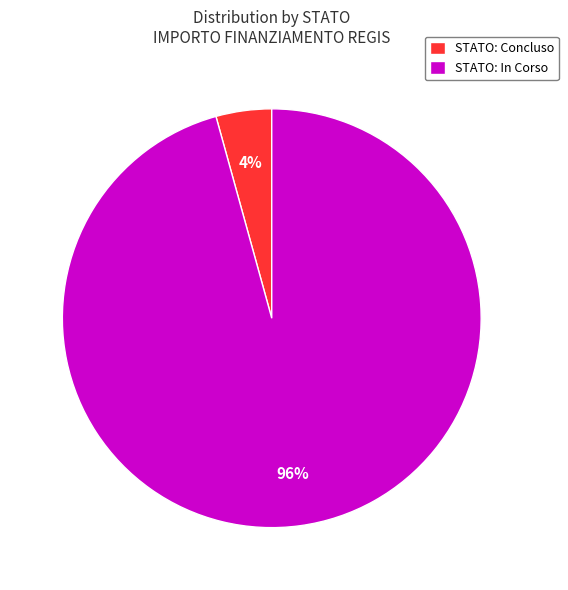

To the nearest percent, what percentage of the pie is STATO: In Corso?

96%